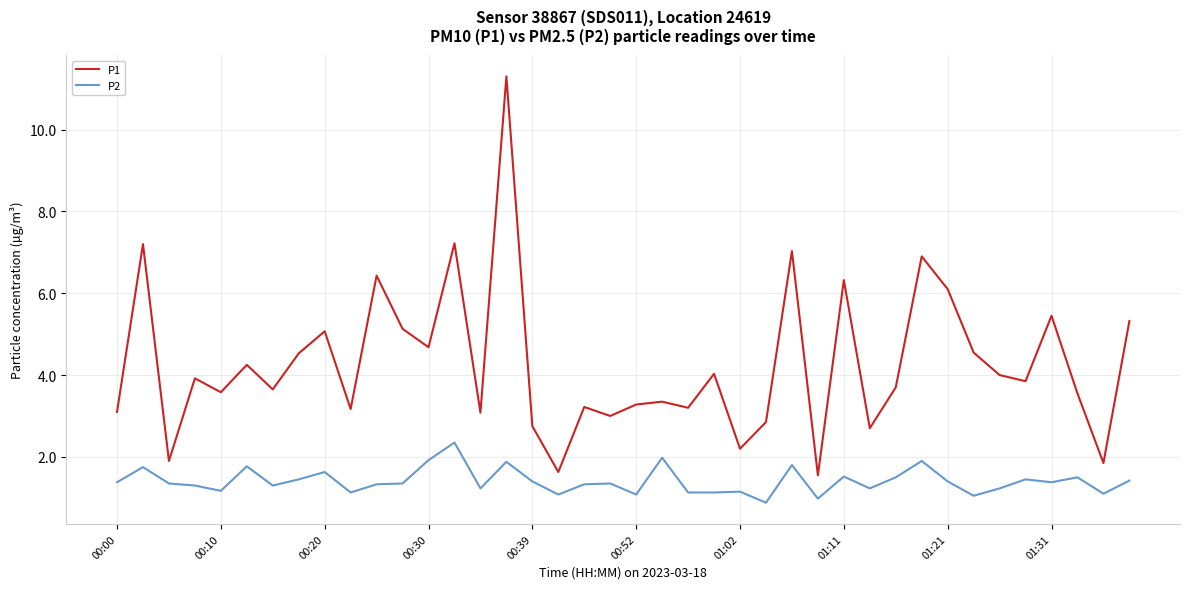

What is the greatest value displayed?

11.3